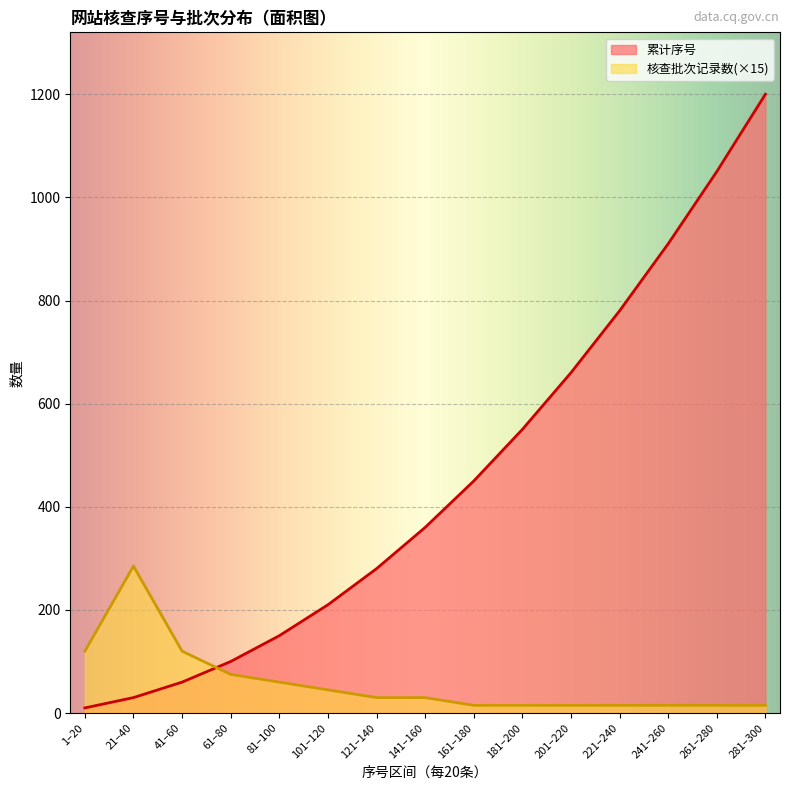

At which category does the chart reach its peak across all series?

281–300